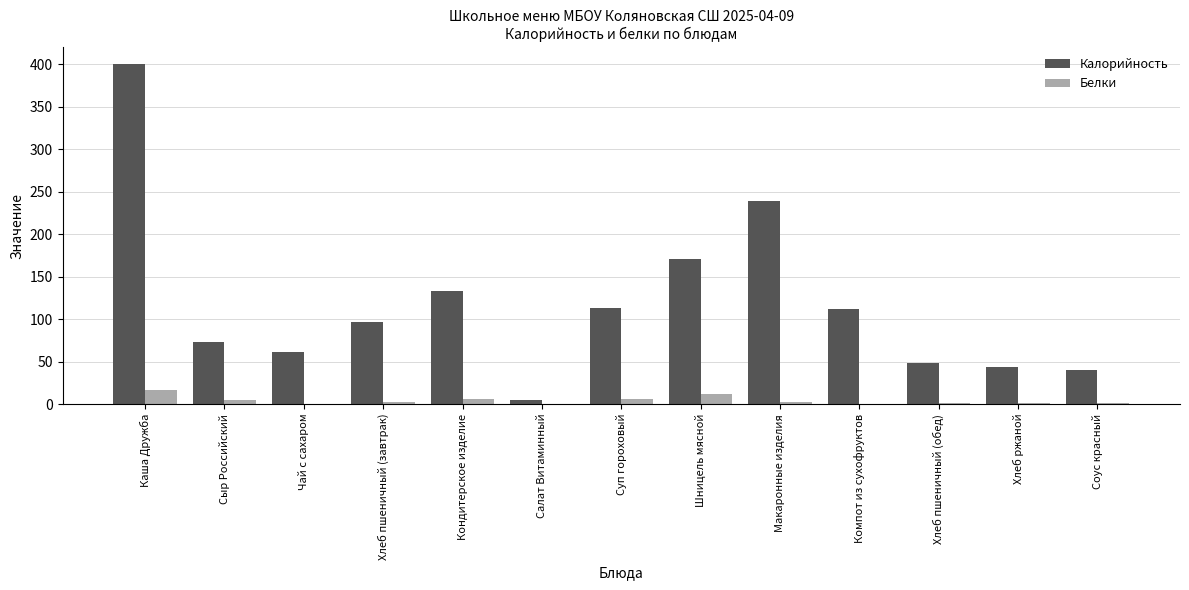

What is the maximum value for Белки?

16.1